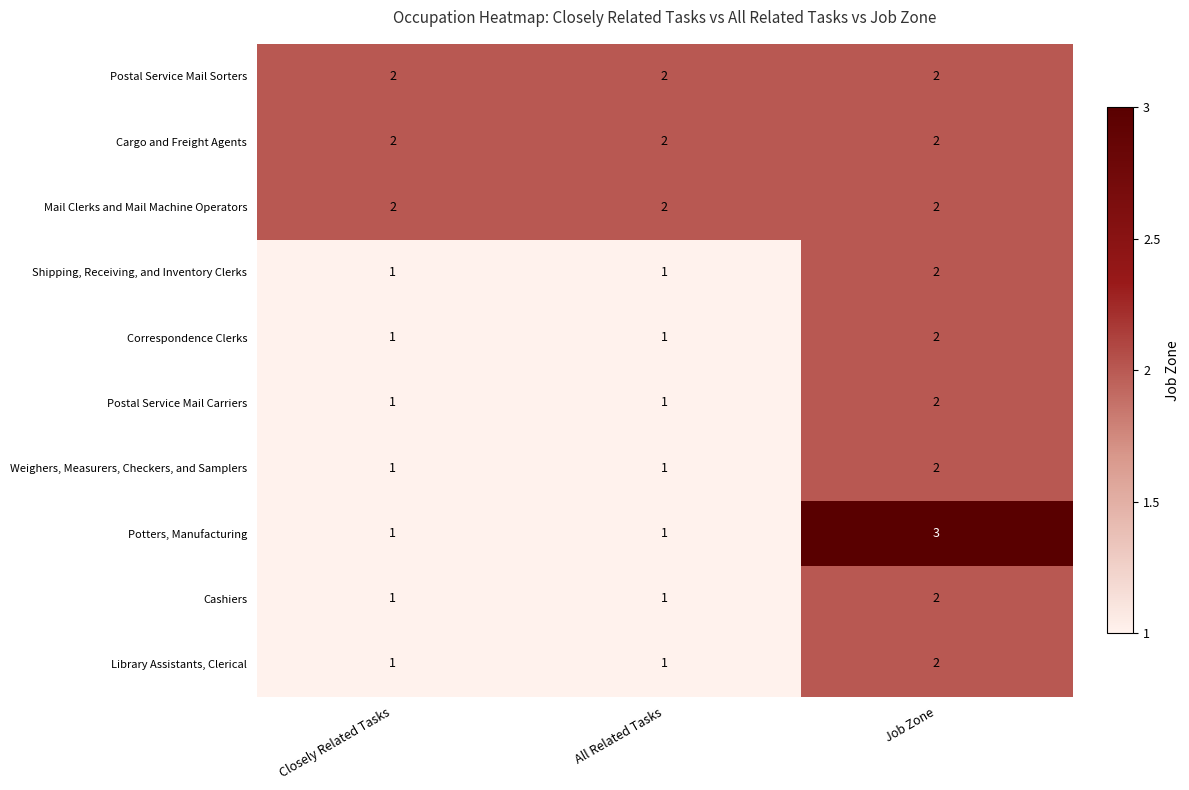

At how many categories does at least one series exceed 1?

3